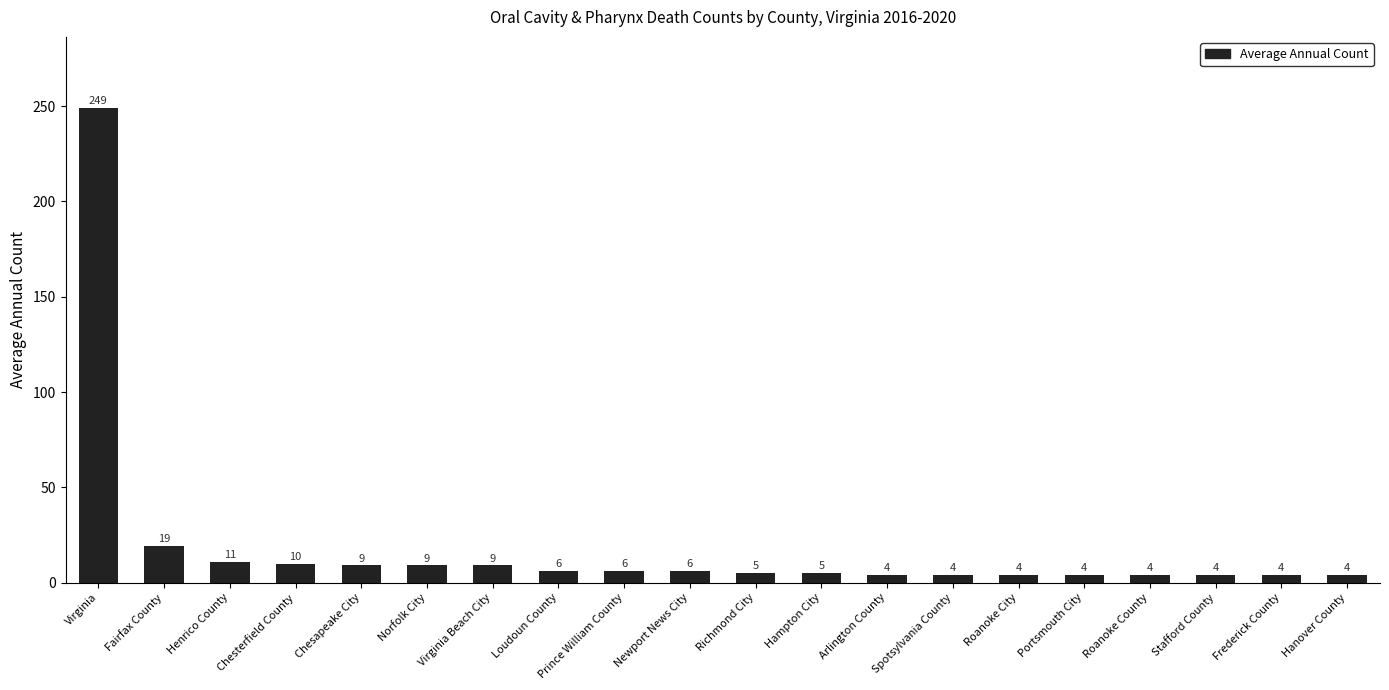

What is the greatest value displayed?

249